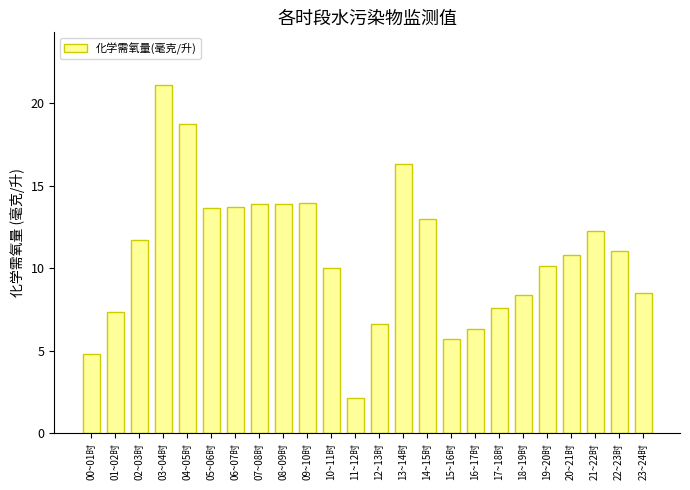

What is the value of the 17th bar from the left?

6.3